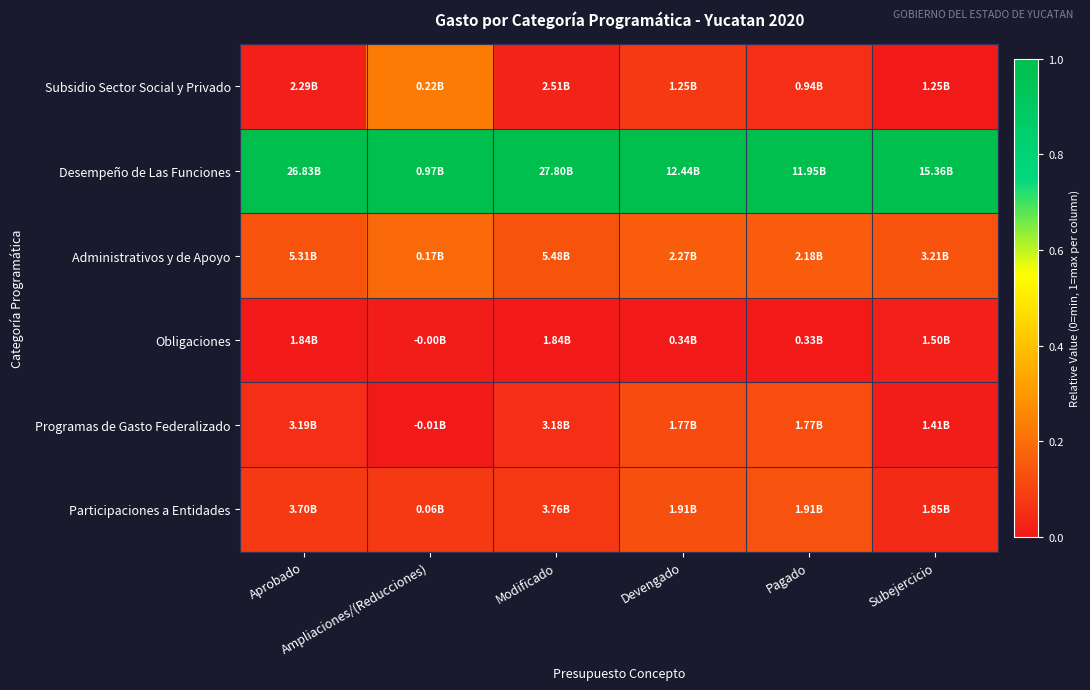

Which label corresponds to the largest value in the chart?

Aprobado